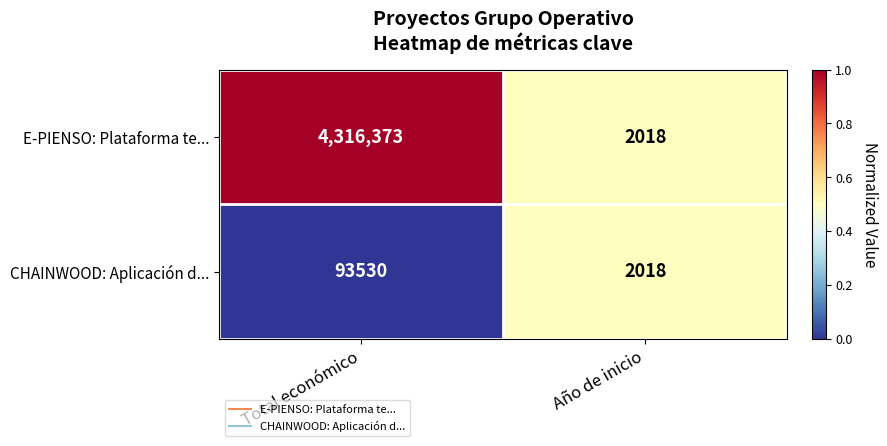

Which label corresponds to the largest value in the chart?

Total económico